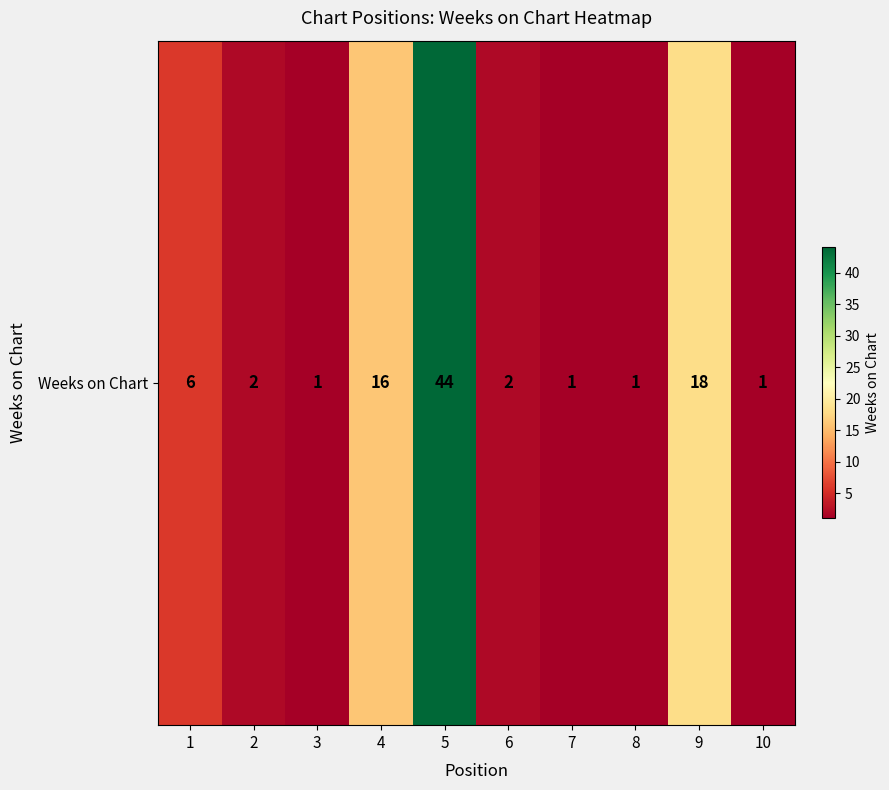

Between 3 and 10, which is larger?

3